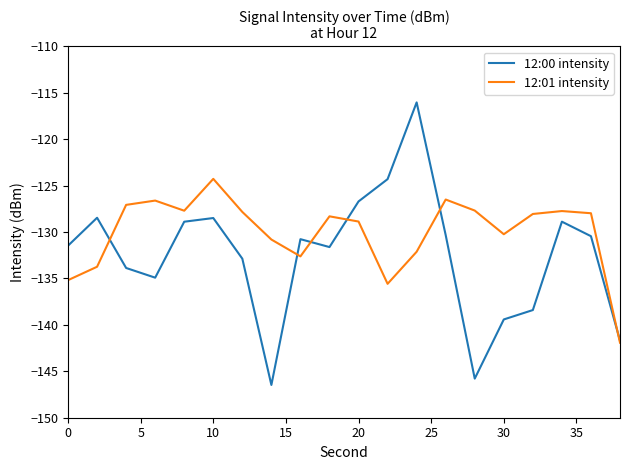

What is the highest value of the 12:00 intensity series?

-116.0